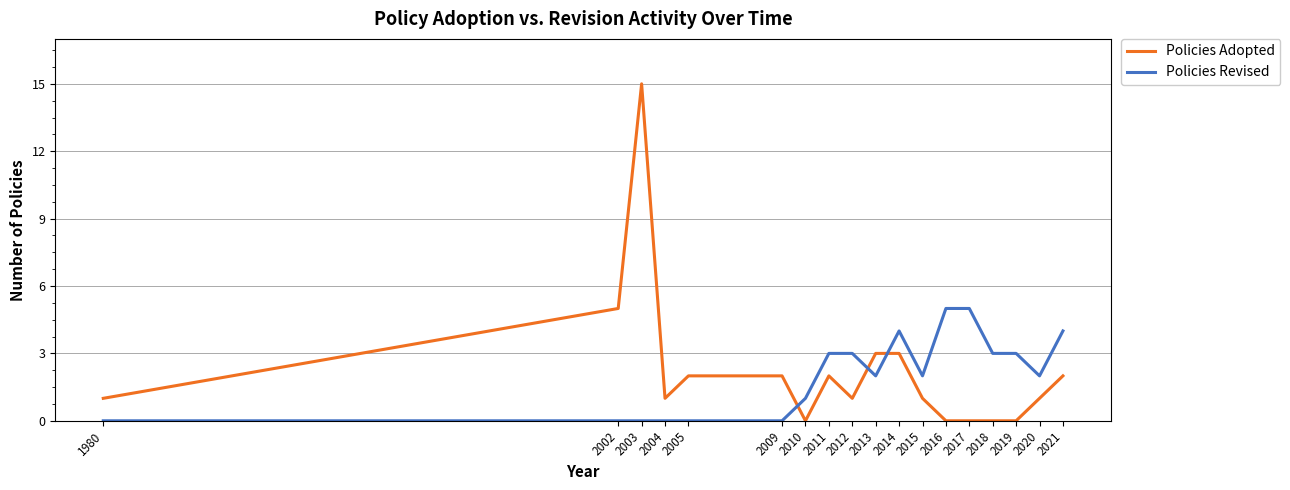

What is the maximum value shown in the chart?

15